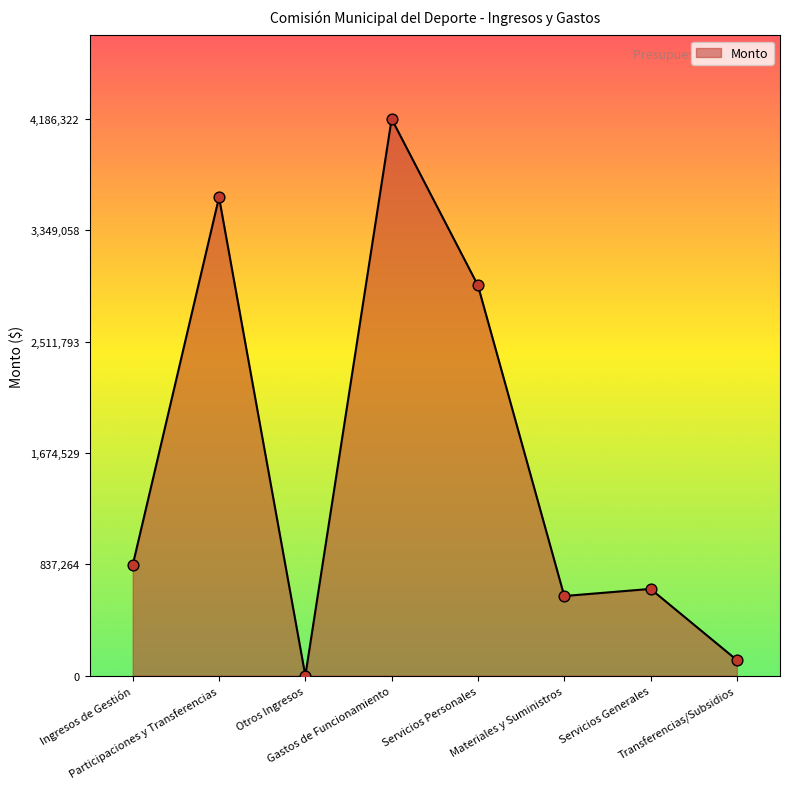

What is the change in value from Participaciones y Transferencias to Servicios Generales?

-2944275.7